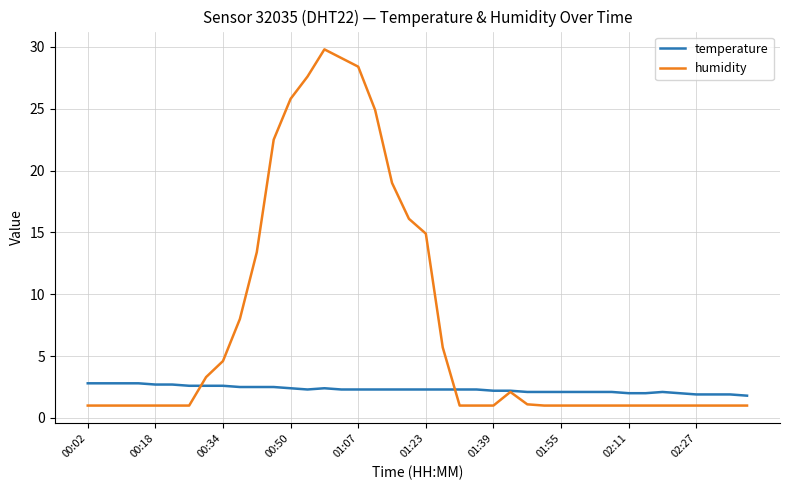

Rank the series by their maximum value, from lowest to highest.

temperature, humidity